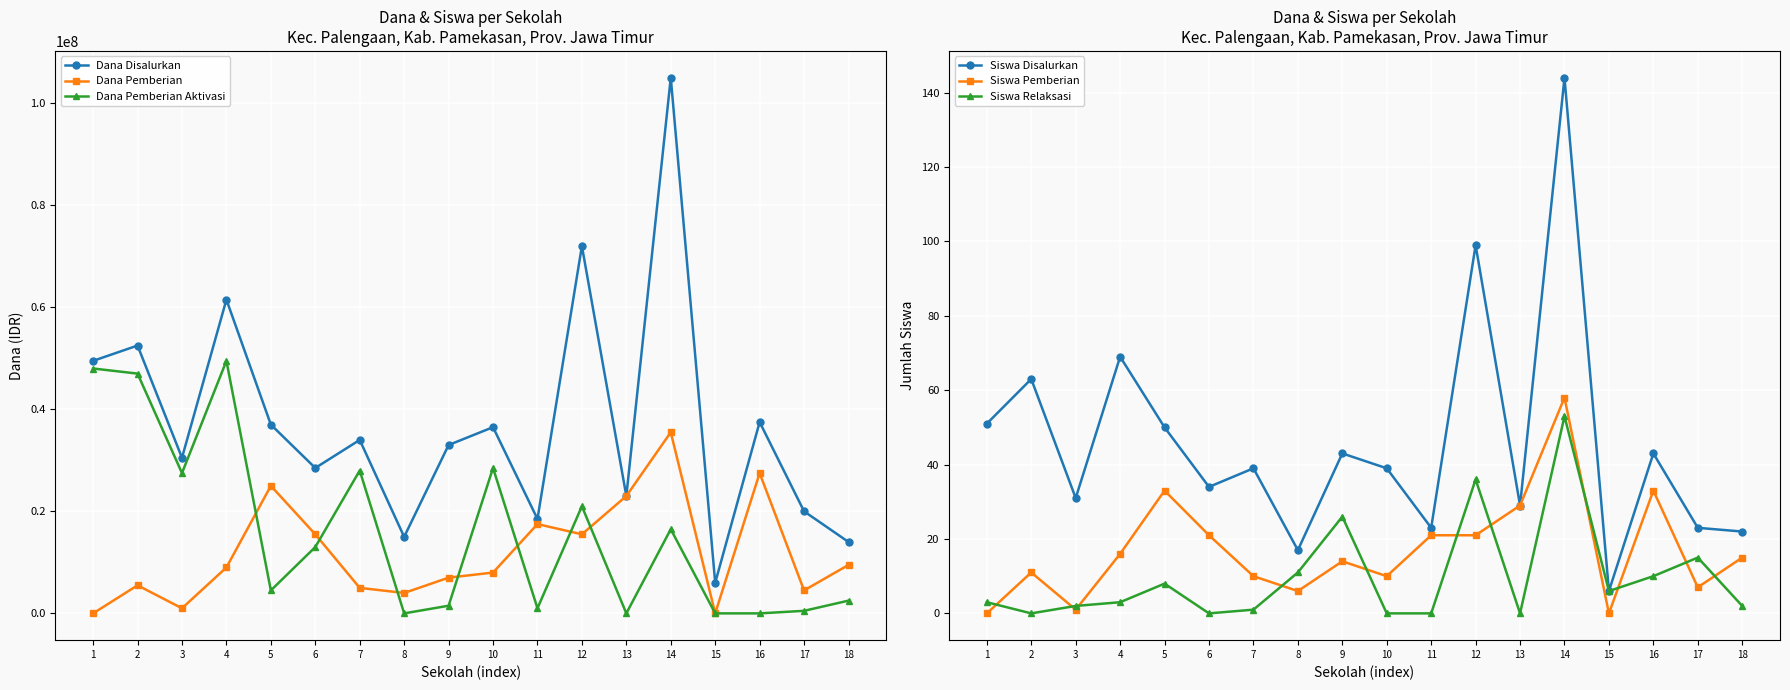

Rank the categories by Siswa Pemberian value from highest to lowest.

14, 5, 16, 13, 6, 11, 12, 4, 18, 9, 2, 7, 10, 17, 8, 3, 1, 15